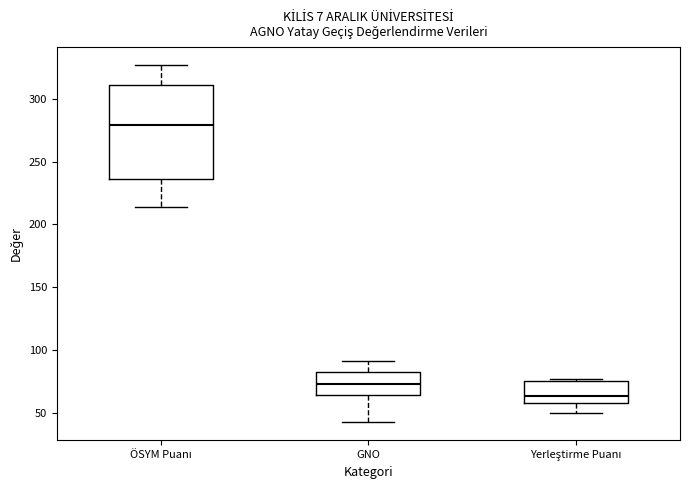

Where does the median line of the box for GNO sit on the y-axis? The values are not printed on the chart, so give them approximately, as read against the axis.

75